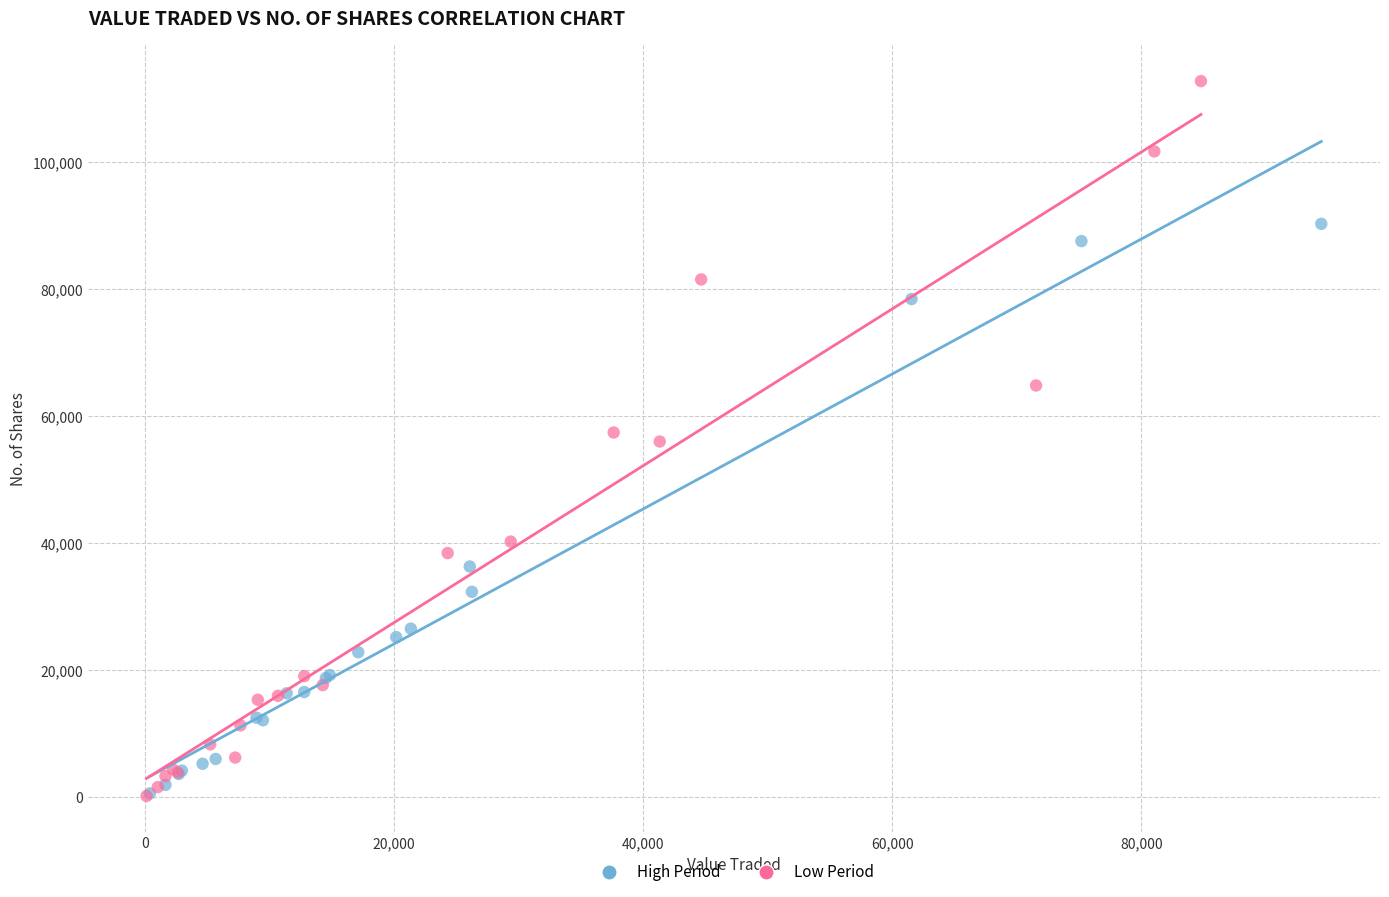

Which series has the largest Y range (max minus min)?

Low Period